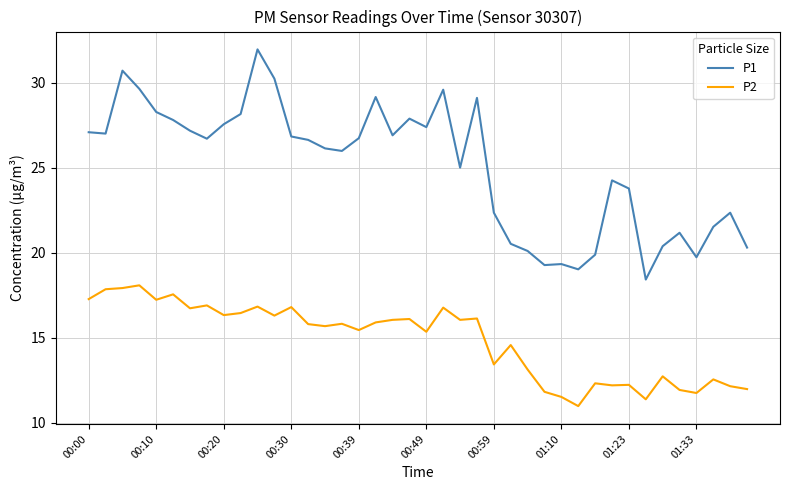

How many values in the P2 series exceed 15?

24